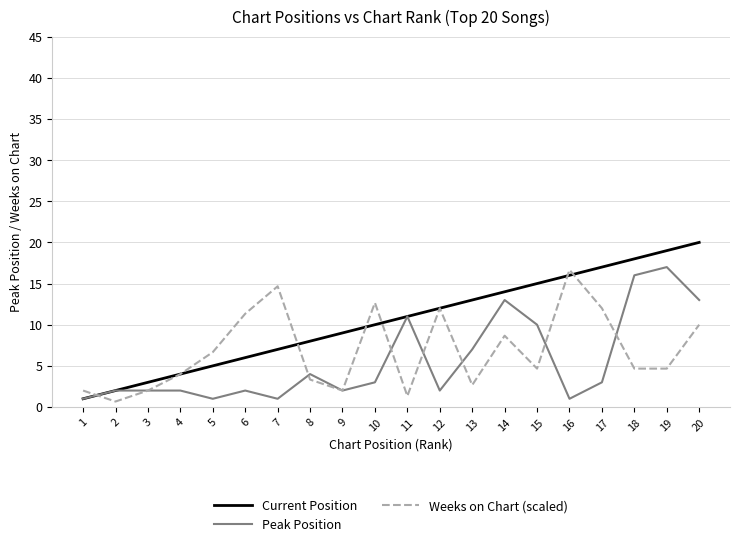

Is the value of Current Position at 16 greater than the value of Peak Position at 1?

Yes